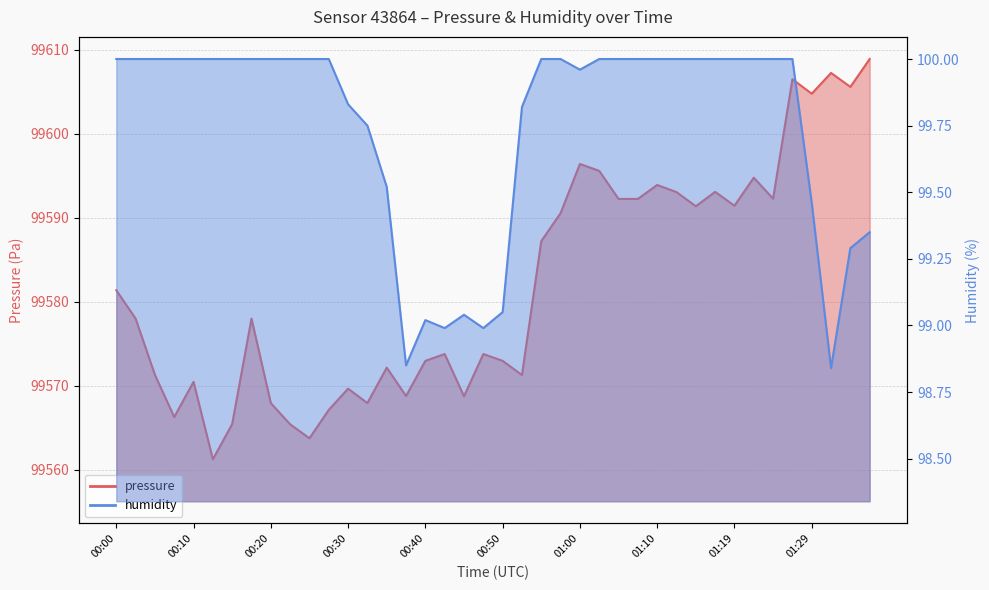

What is the maximum value for humidity?

100.0